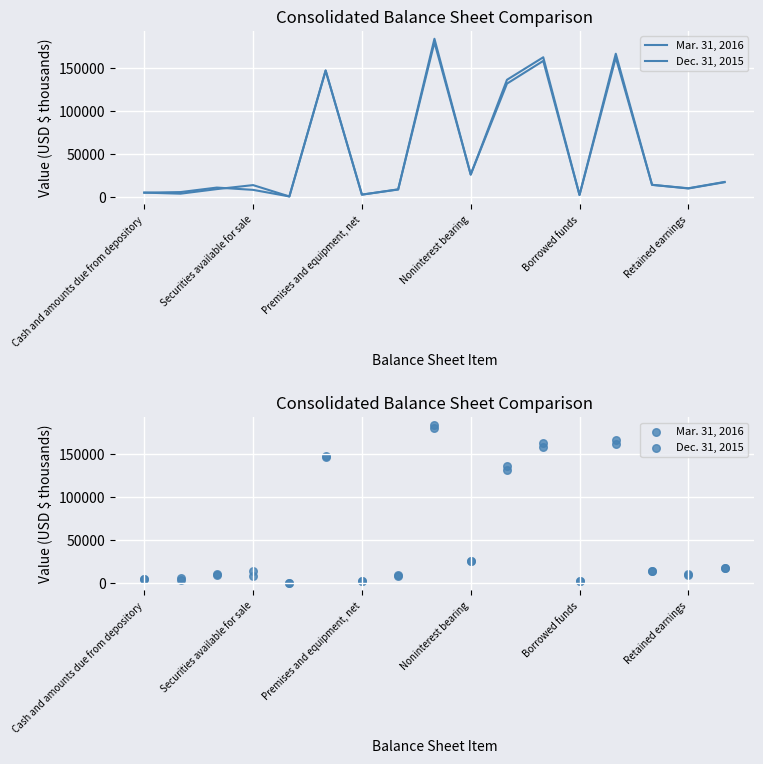

What are all the series names shown in the legend?

Mar. 31, 2016, Dec. 31, 2015